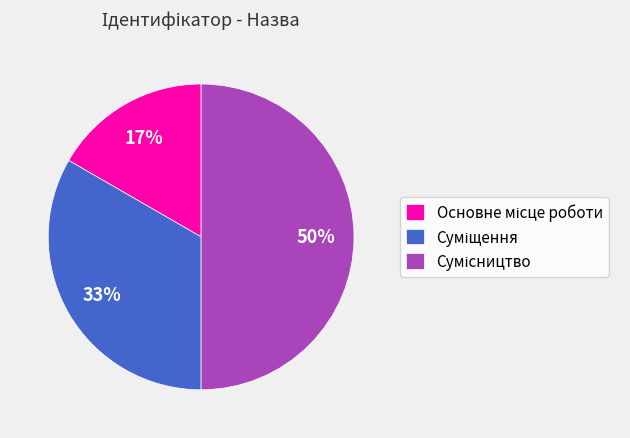

To the nearest percent, what is the average slice percentage?

33%